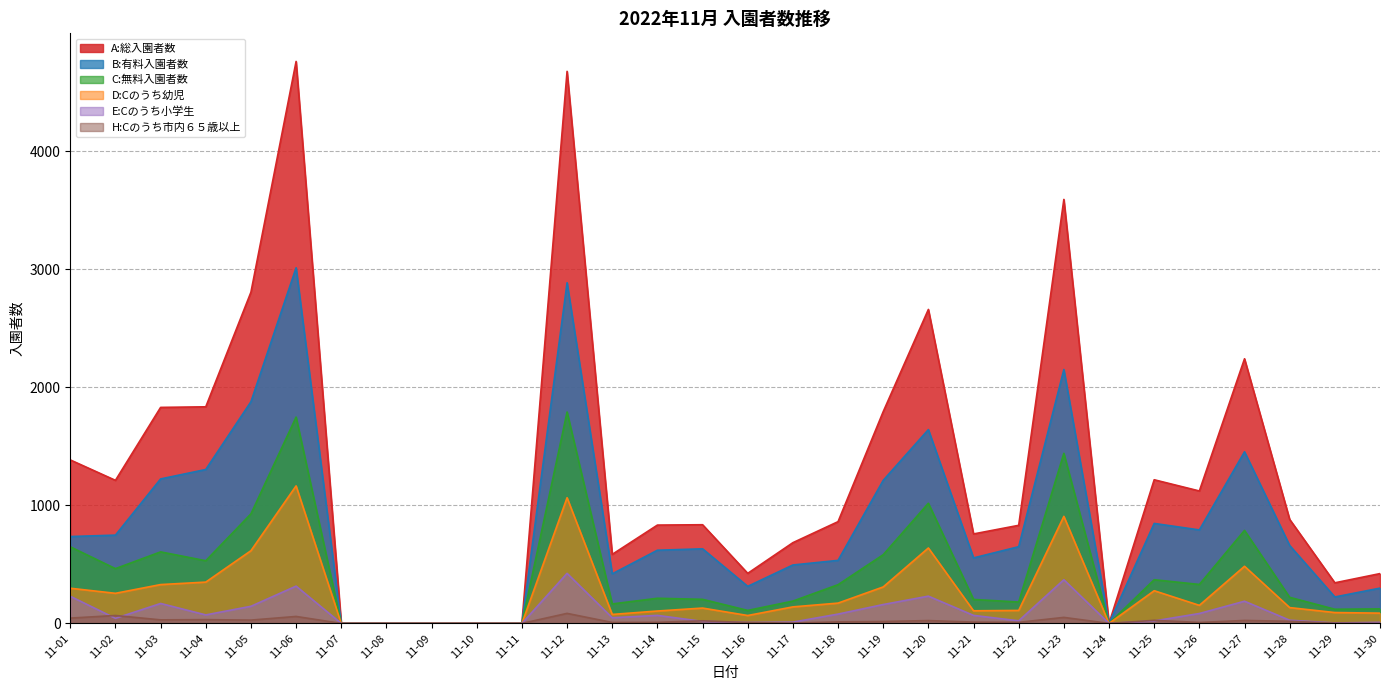

Where is H:Cのうち市内６５歳以上 nearest to the value 42?

11-01